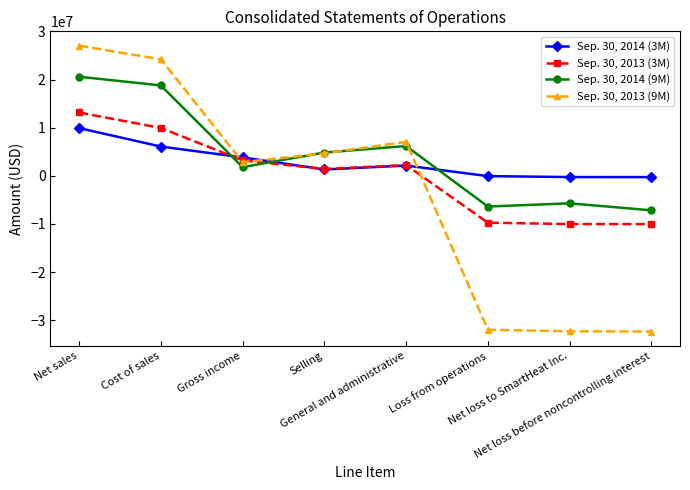

The Sep. 30, 2013 (9M) series shows -31984774 at Loss from operations. True or false?

True